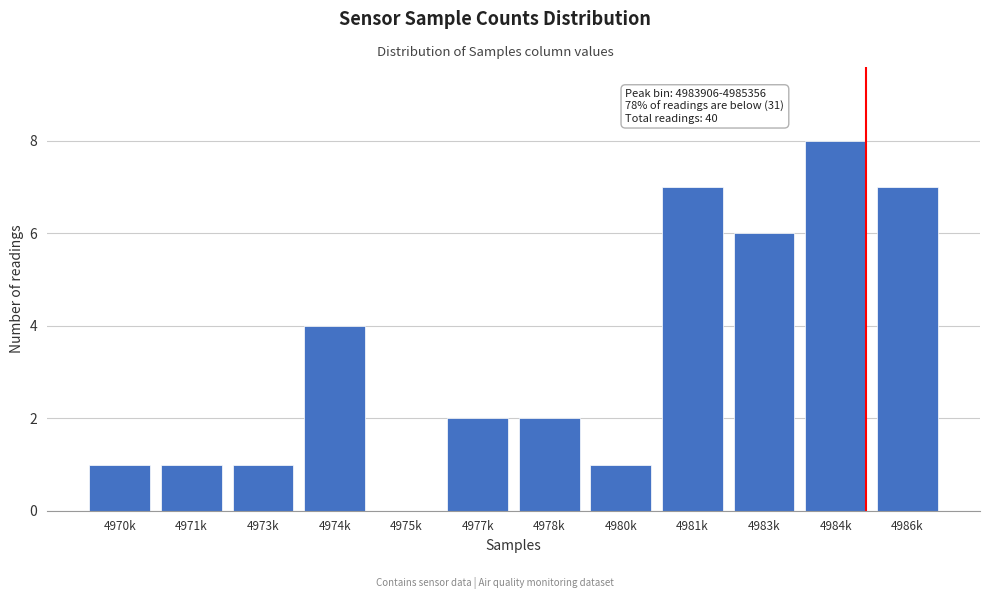

Reading left to right, transcribe all the data shown in this chart.

4970k=1	4971k=1	4973k=1	4974k=4	4975k=0	4977k=2	4978k=2	4980k=1	4981k=7	4983k=6	4984k=8	4986k=7